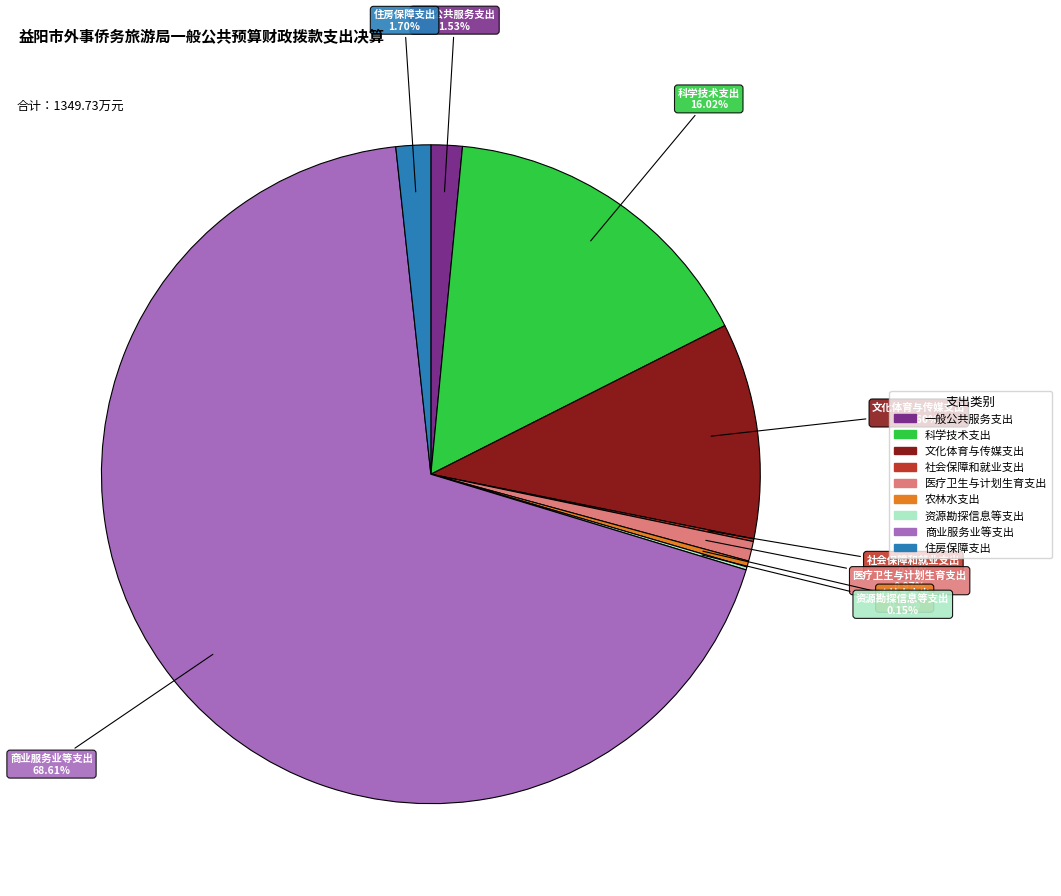

Between 医疗卫生与计划生育支出 and 一般公共服务支出, which is larger?

一般公共服务支出